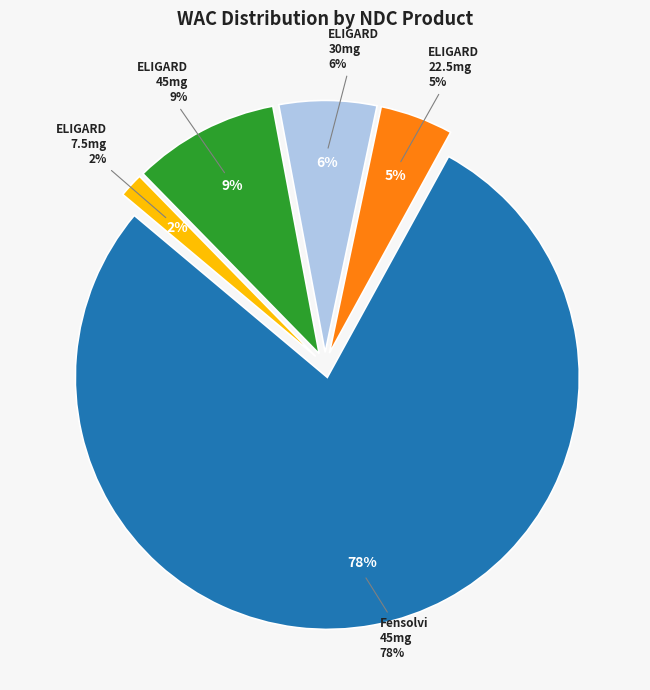

Rank the categories by value from highest to lowest.

Fensolvi (62935153500), ELIGARD 45mg (62935045345), ELIGARD 30mg (62935030330), ELIGARD 22.5mg (62935022305), ELIGARD 7.5mg (62935075375)